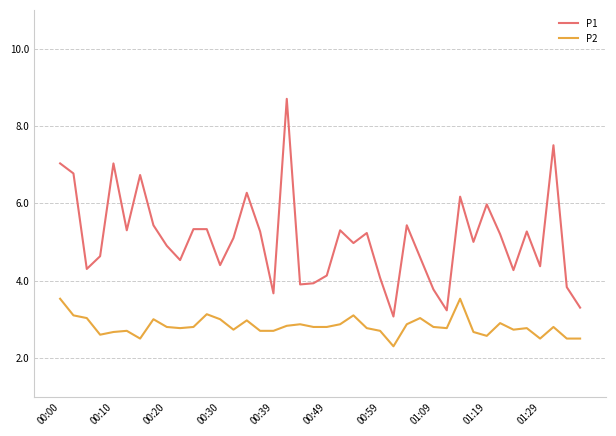

In P1, how many points are lower than both neighbors (excluding endpoints)?

12